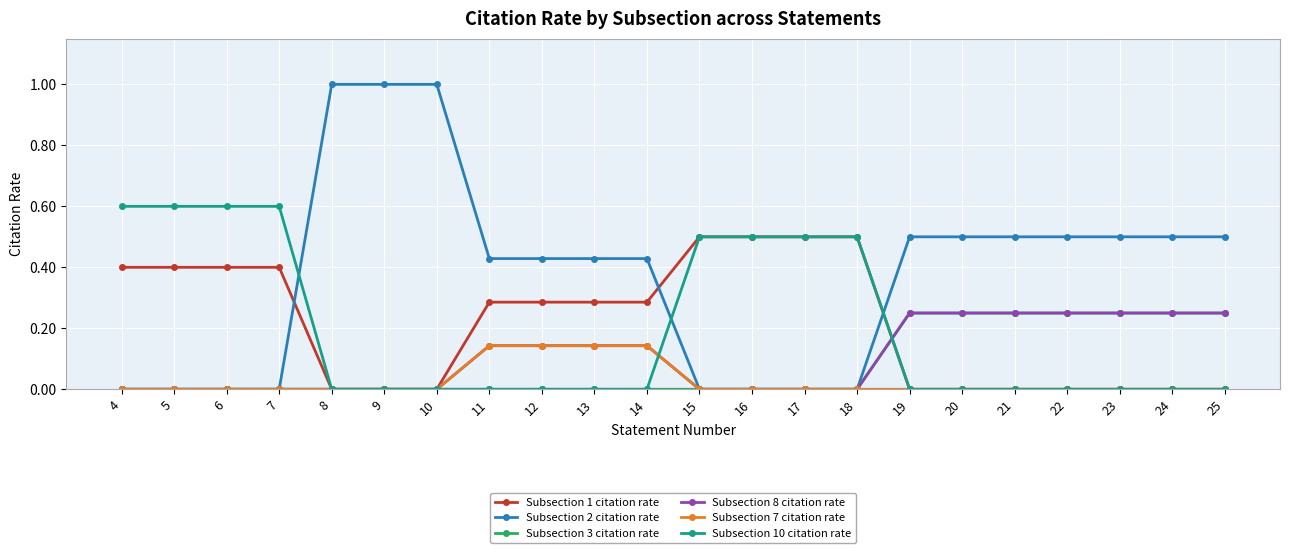

Is the value of Subsection 2 citation rate at 8 greater than the value of Subsection 1 citation rate at 24?

Yes